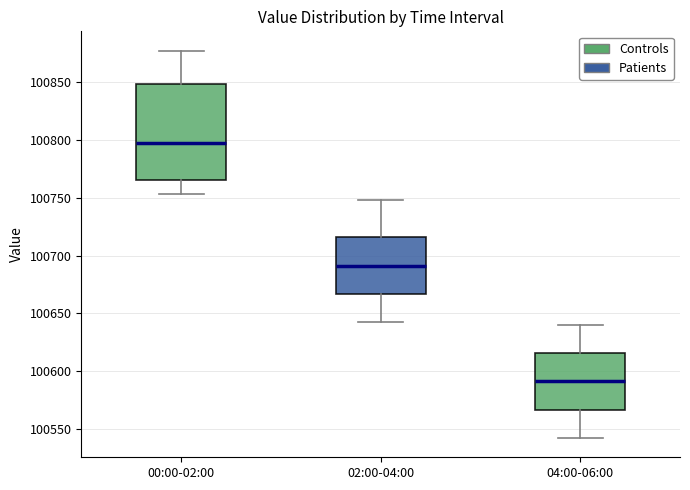

Reading left to right, read every box against the y-axis: the position of its median line, the range the box covers, and the ends of its whiskers. The values are not printed on the chart, so give them approximately, as read against the axis.

00:00-02:00: median 100795, box 100765 to 100850, whiskers 100755 to 100875
02:00-04:00: median 100690, box 100665 to 100715, whiskers 100645 to 100750
04:00-06:00: median 100590, box 100565 to 100615, whiskers 100545 to 100640